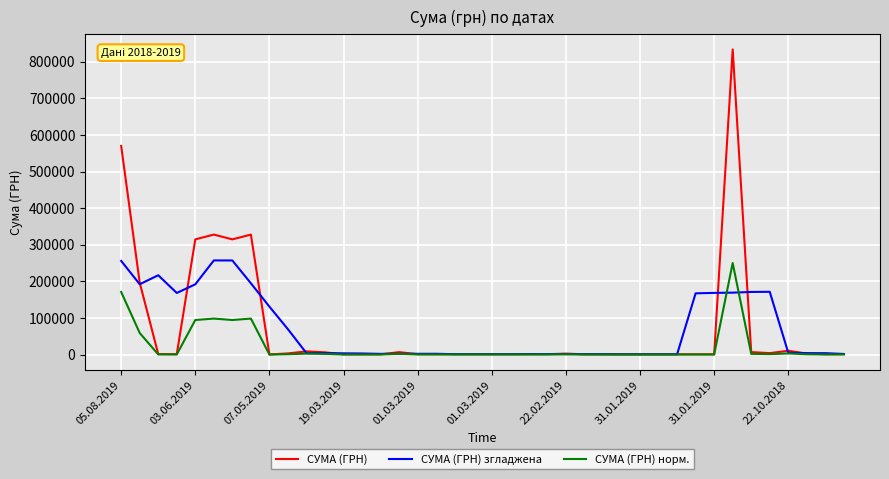

True or false: СУМА (ГРН) норм. has more than 2 interior local peaks.

True